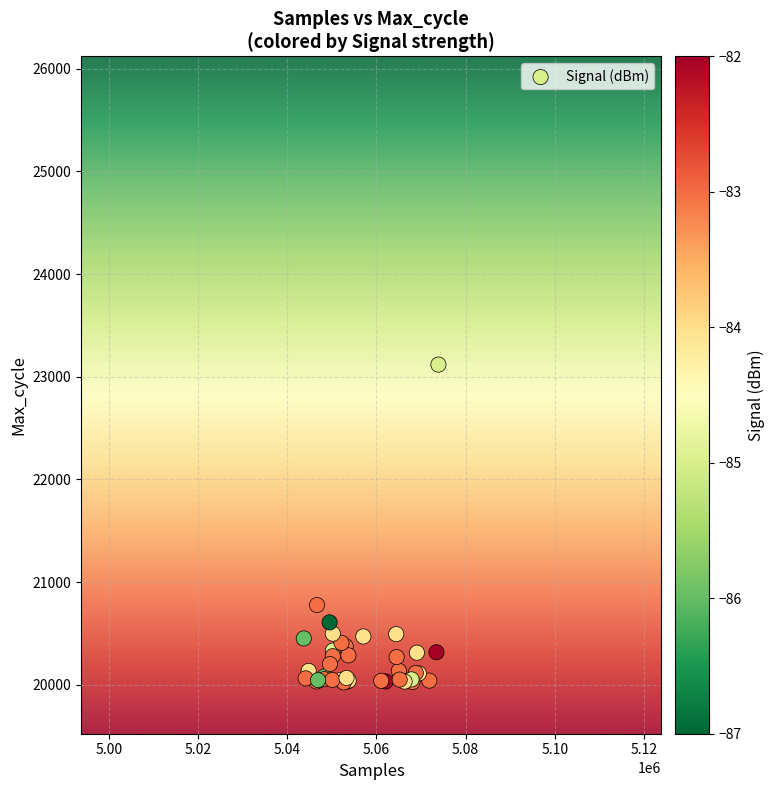

What Y value in the scatter plot is closest to 21571?

20777